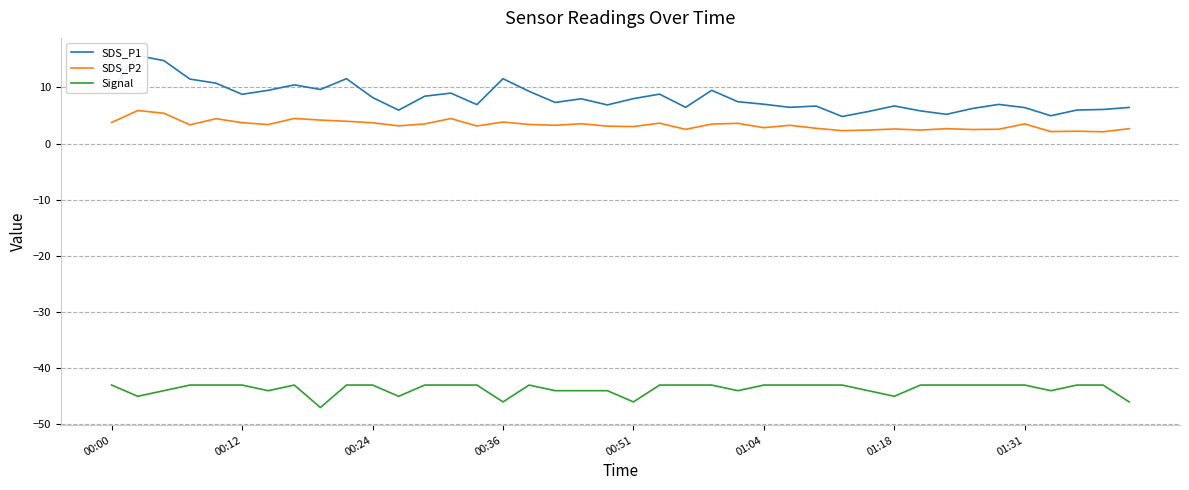

The SDS_P2 series shows 3.2 at 17. True or false?

True